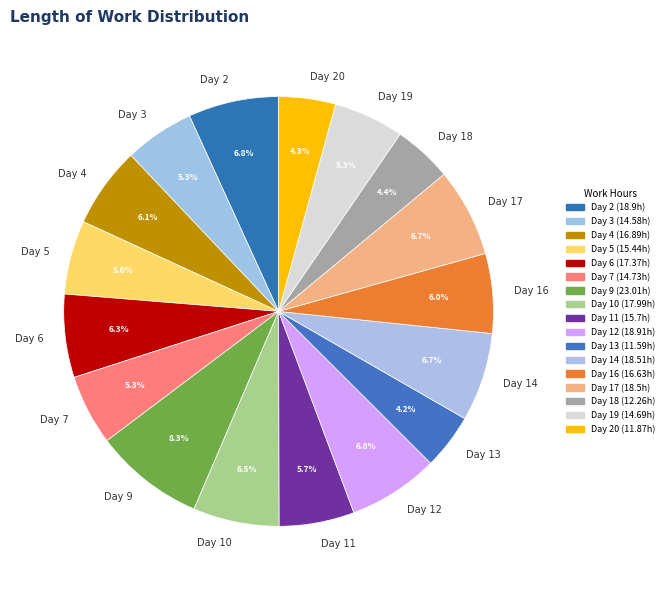

What percentage is NOT represented by Day 20?

95.7%